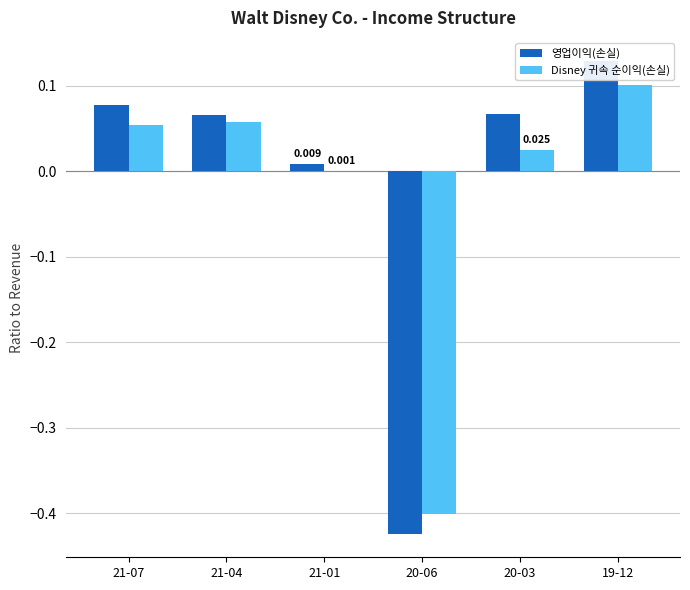

Which series has the widest spread of values?

영업이익(손실)